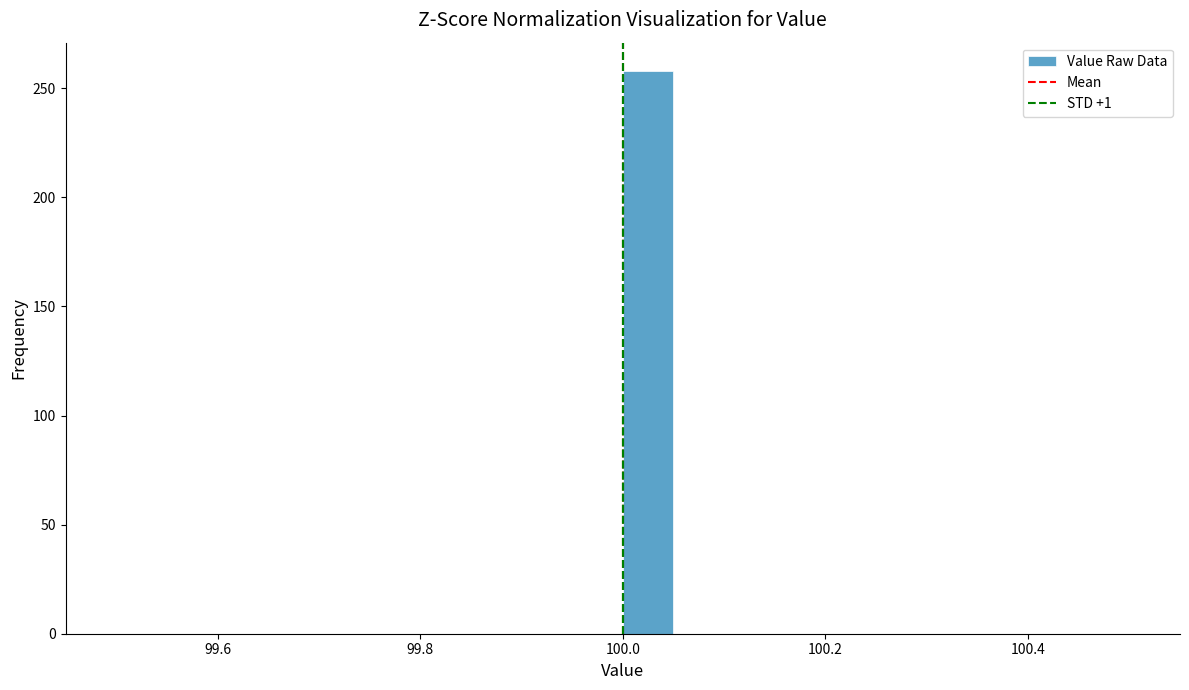

Around what value on the x-axis is the tallest bar? Give the approximate position of its centre, as read against the axis.

100.02